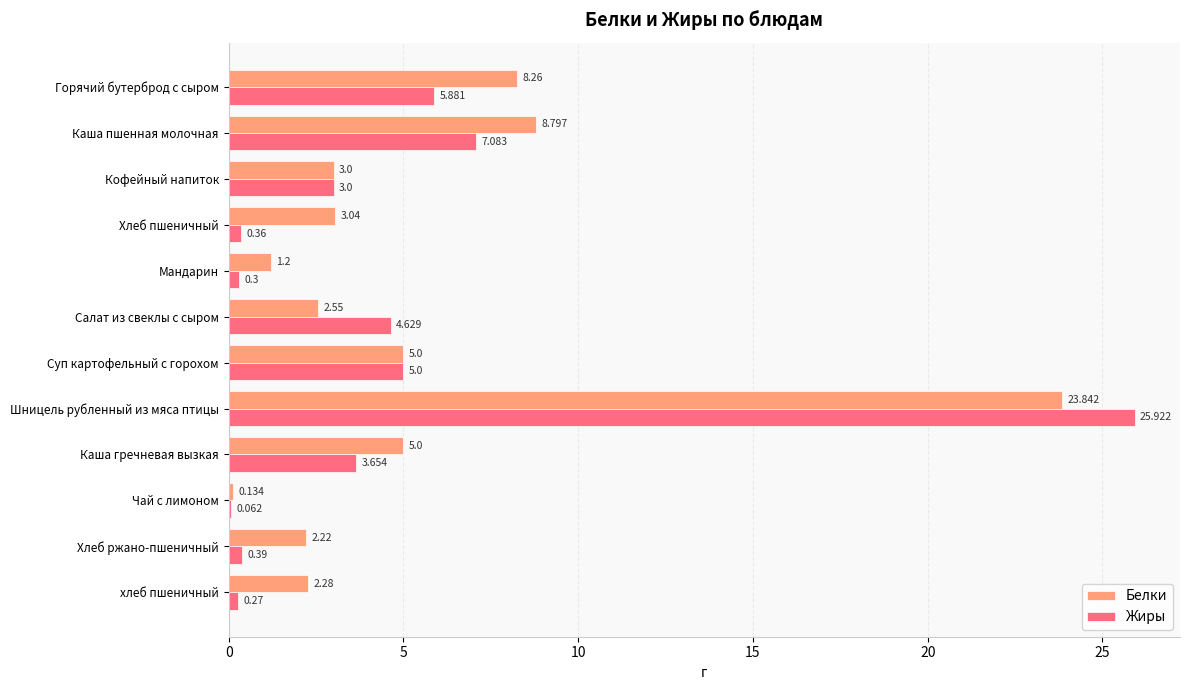

Which label corresponds to the largest value in the chart?

Шницель рубленный из мяса птицы